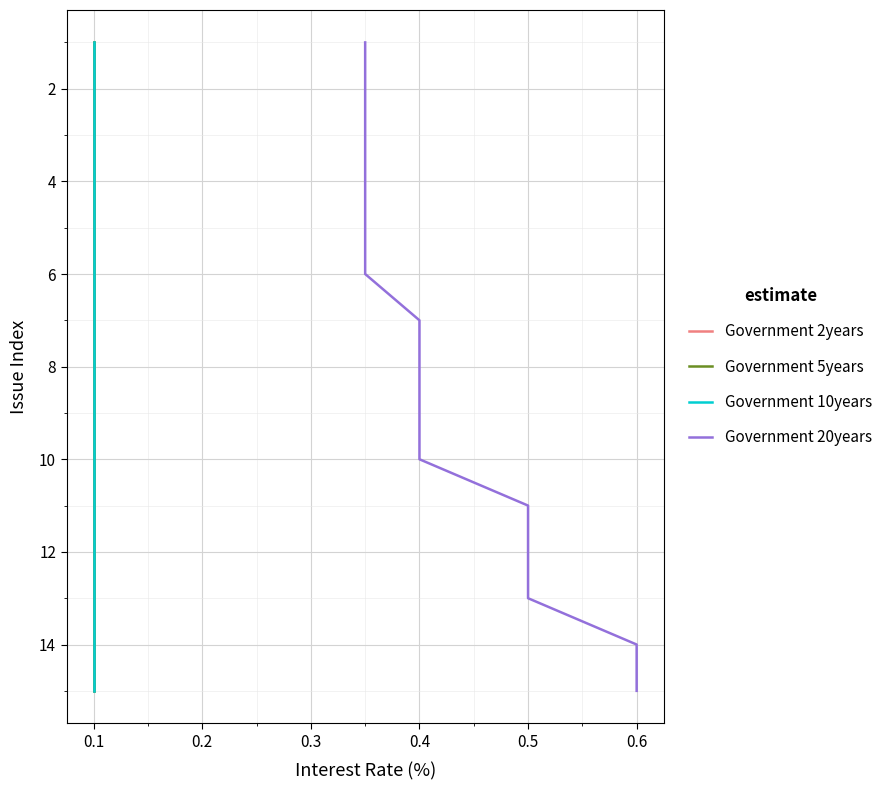

What are all the series names shown in the legend?

Government 2years, Government 5years, Government 10years, Government 20years